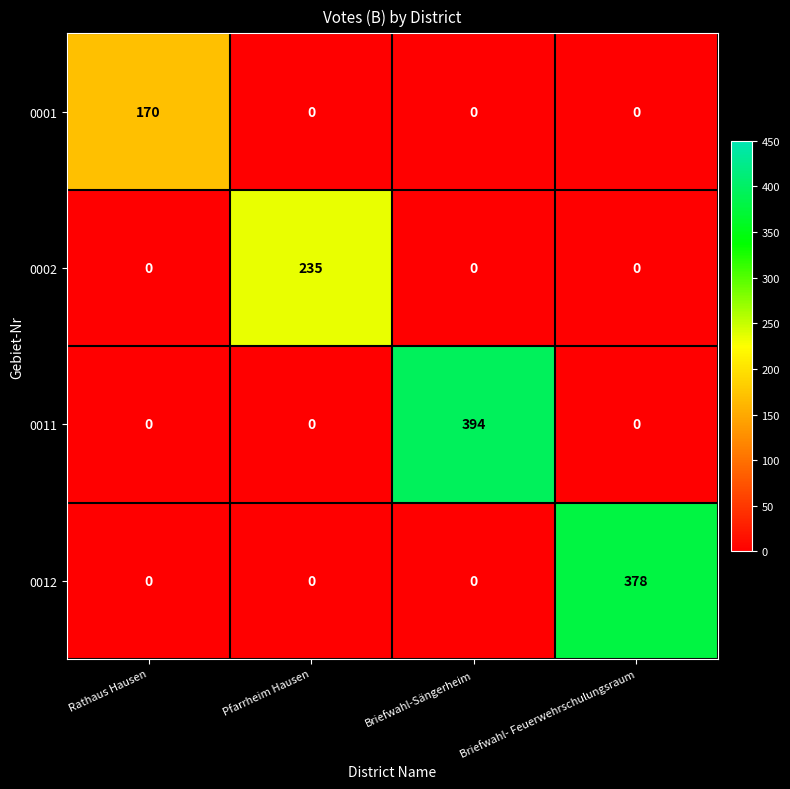

At how many categories does at least one series exceed 123?

4